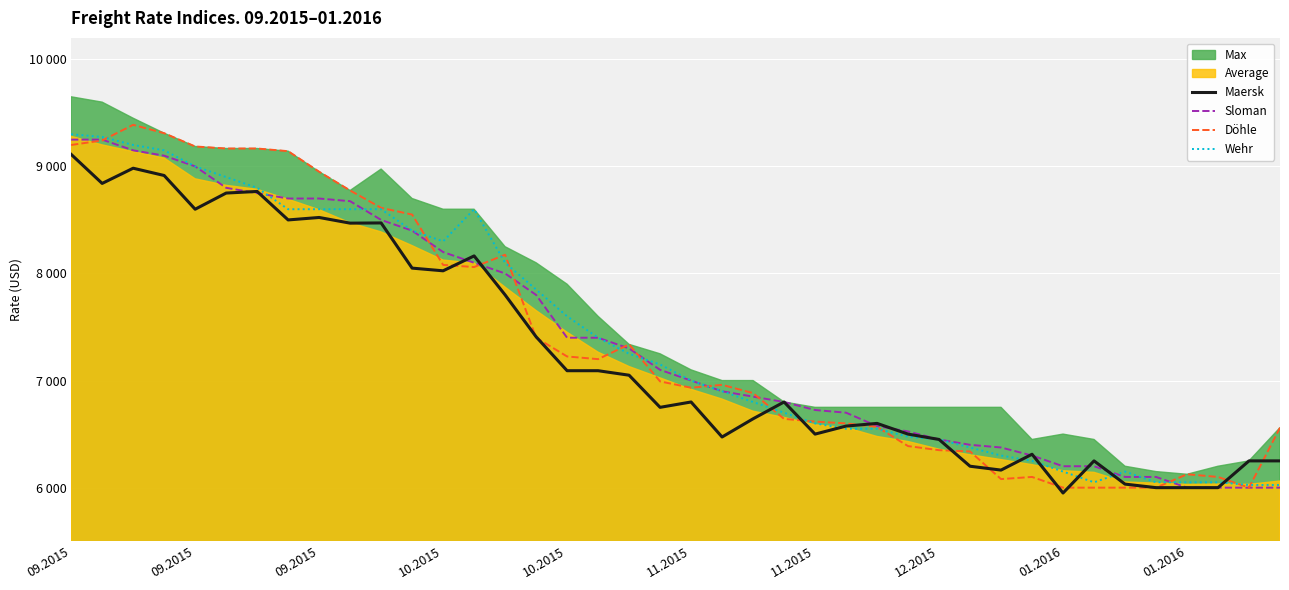

Rank the series at 01.2016 from highest to lowest value.

Sloman, Wehr, Döhle, Maersk